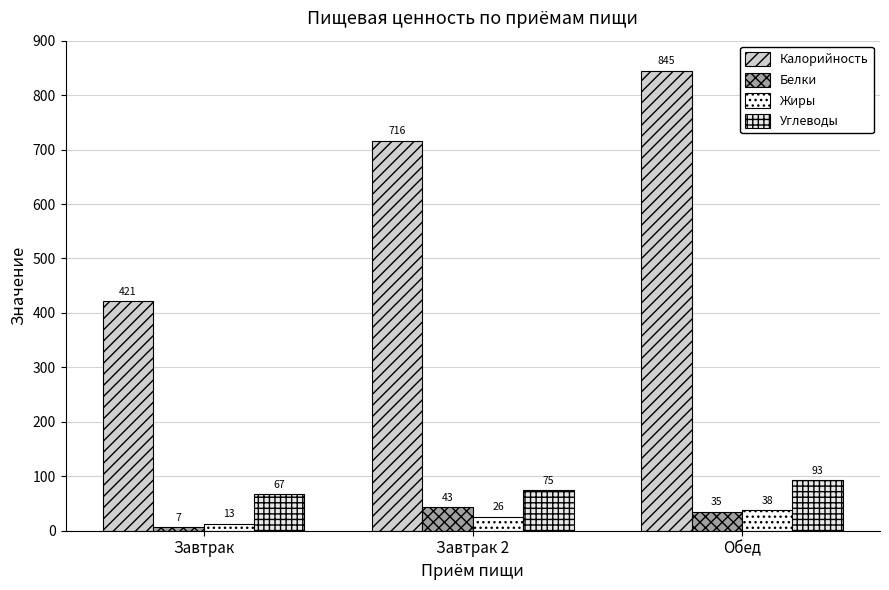

What is the maximum value for Углеводы?

93